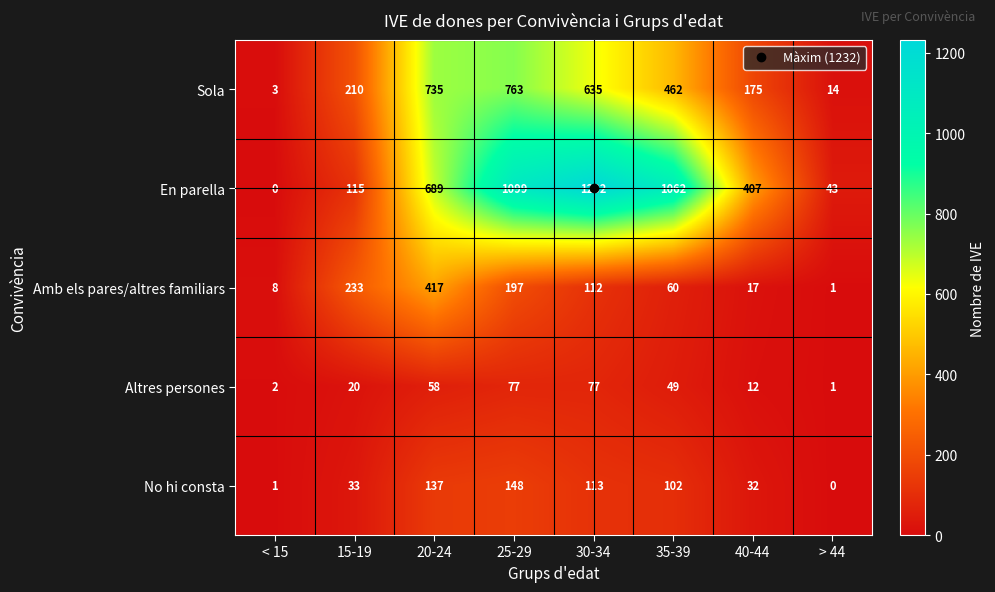

What is the difference between the highest and lowest values at 25-29?

1022